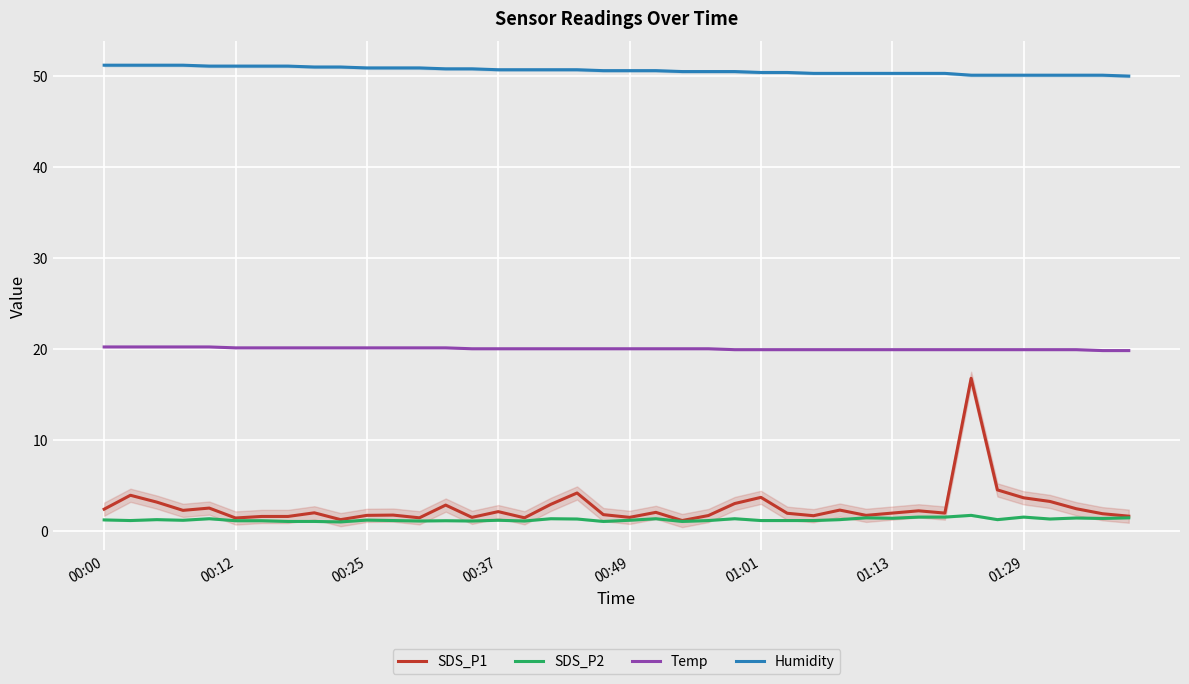

How many data points in SDS_P2 are above 1?

35